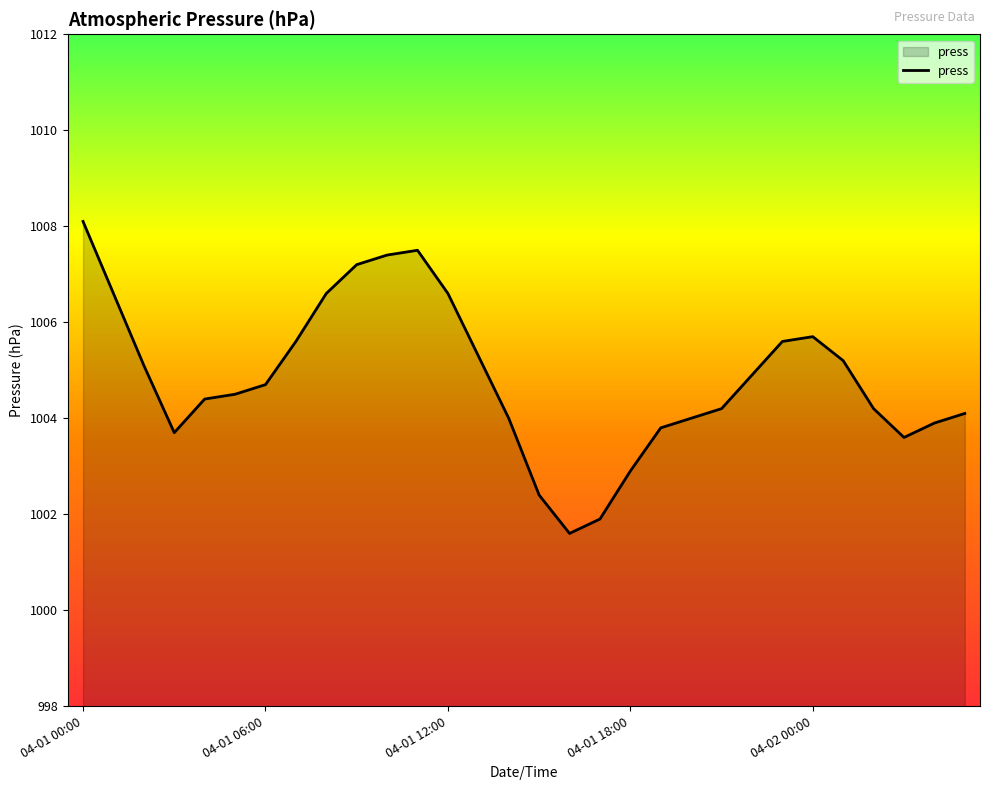

What is the maximum value shown in the chart?

1008.1